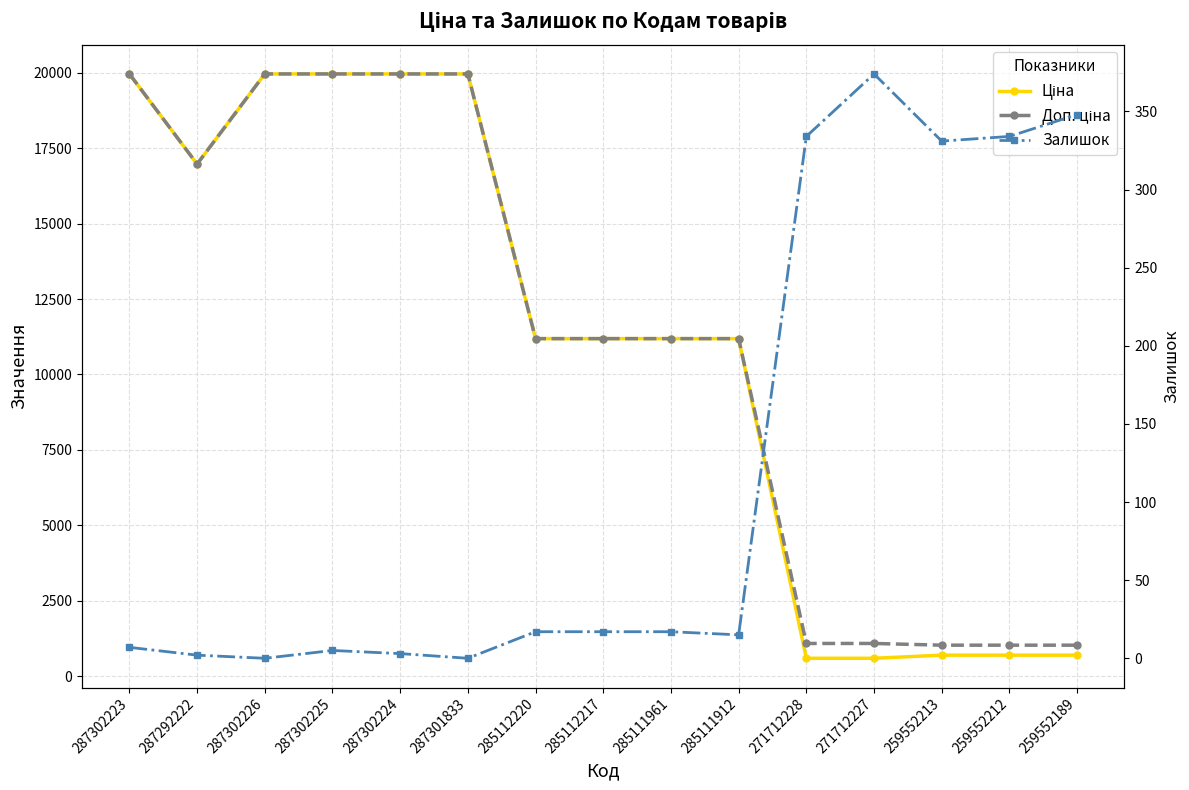

Reading left to right, list all the values displayed in this chart.

Ціна: 287302223=19964.2	287292222=16976.3	287302226=19964.2	287302225=19964.2	287302224=19964.2	287301833=19964.2	285112220=11188.2	285112217=11188.2	285111961=11188.2	285111912=11188.2	271712228=589.9	271712227=589.9	259552213=693.7	259552212=693.7	259552189=693.7
Доп. ціна: 287302223=19964.2	287292222=16976.3	287302226=19964.2	287302225=19964.2	287302224=19964.2	287301833=19964.2	285112220=11188.2	285112217=11188.2	285111961=11188.2	285111912=11188.2	271712228=1081.7	271712227=1081.7	259552213=1024.6	259552212=1024.6	259552189=1024.6
Залишок: 287302223=7.0	287292222=2.0	287302226=0.0	287302225=5.0	287302224=3.0	287301833=0.0	285112220=17.0	285112217=17.0	285111961=17.0	285111912=15.0	271712228=334.0	271712227=374.0	259552213=331.0	259552212=334.0	259552189=348.0